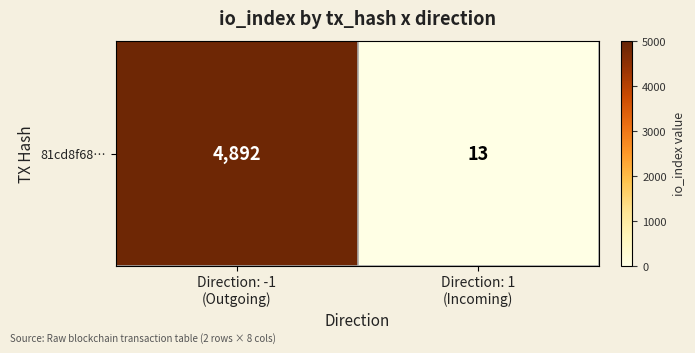

True or false: the data shows 3424 at Direction: -1
(Outgoing).

False